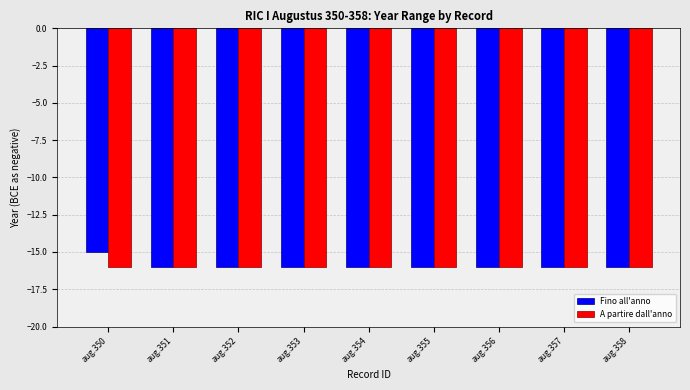

What is the total value across all series at aug.358?

-32